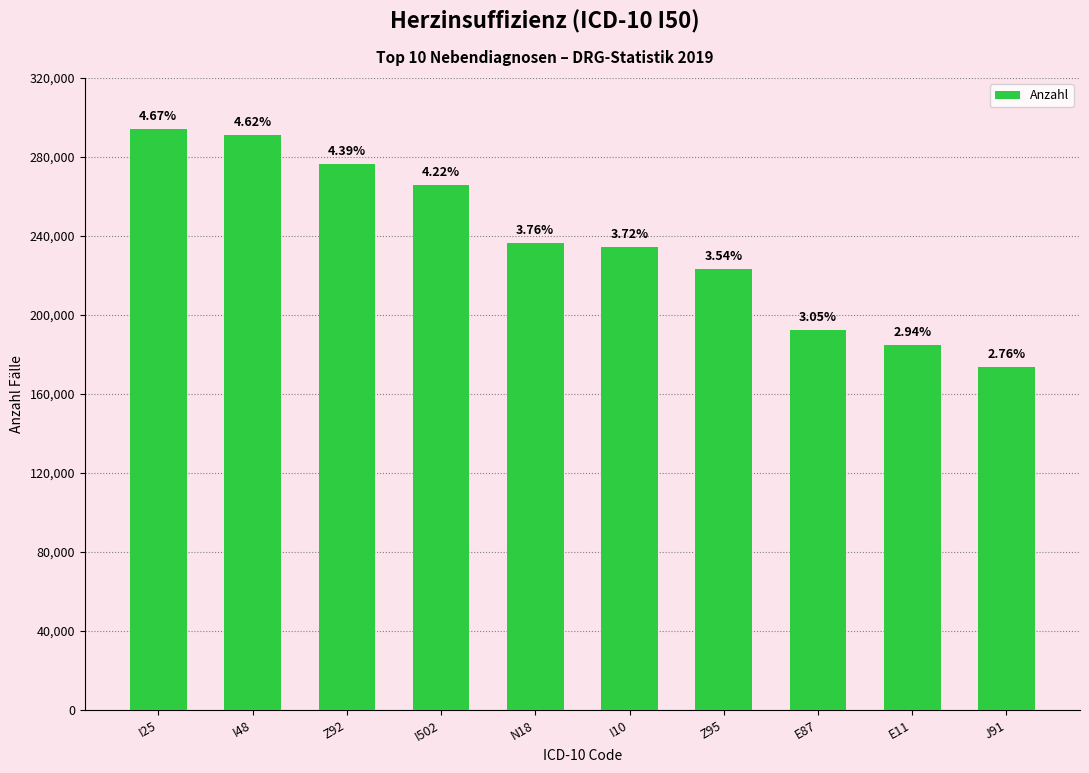

Are the bars horizontal?

No